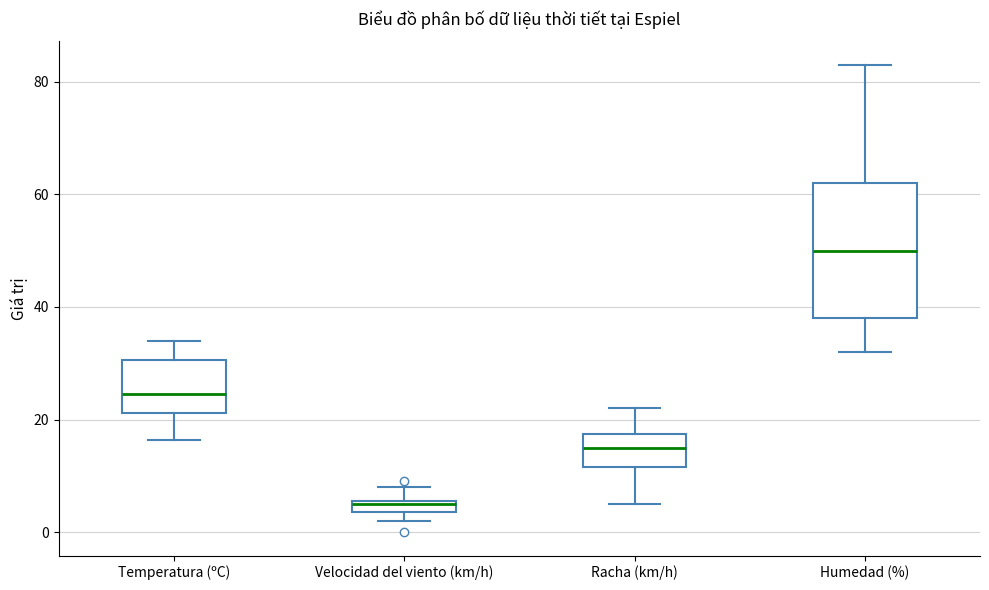

Which box's median line is the lowest?

Velocidad del viento (km/h)